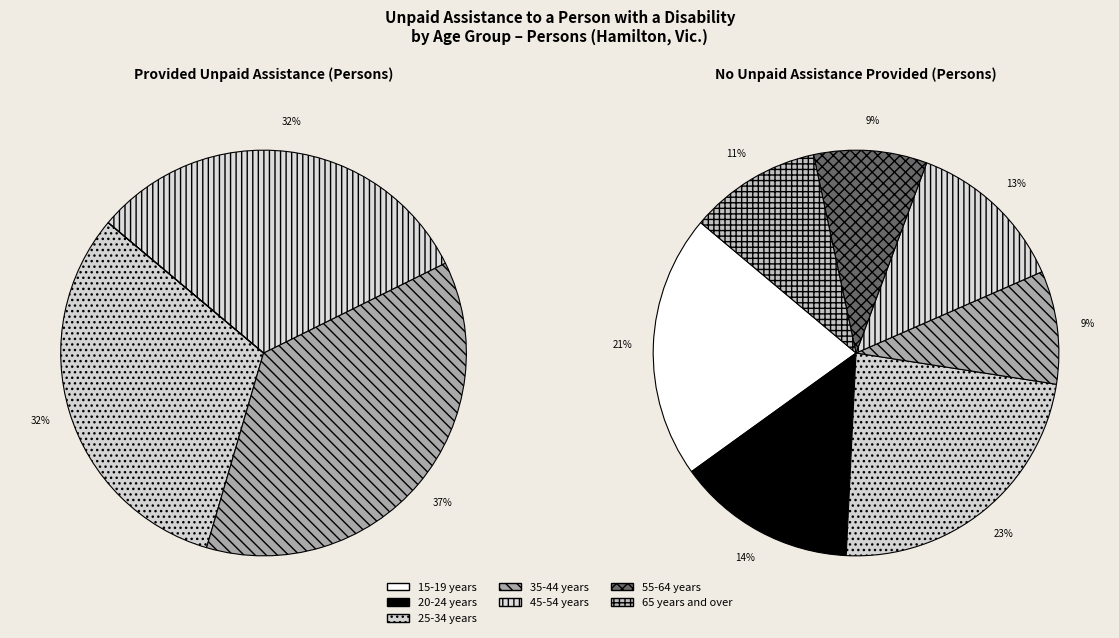

True or false: 25-34 years accounts for 46% of the total.

False